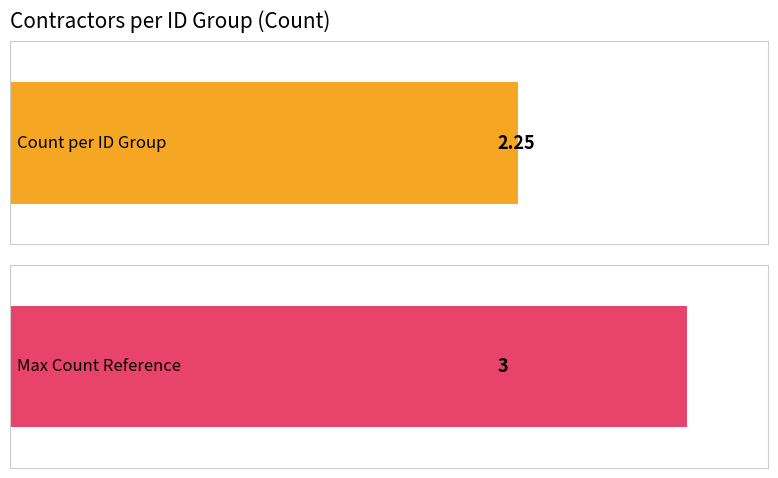

Does the chart contain any negative values?

No